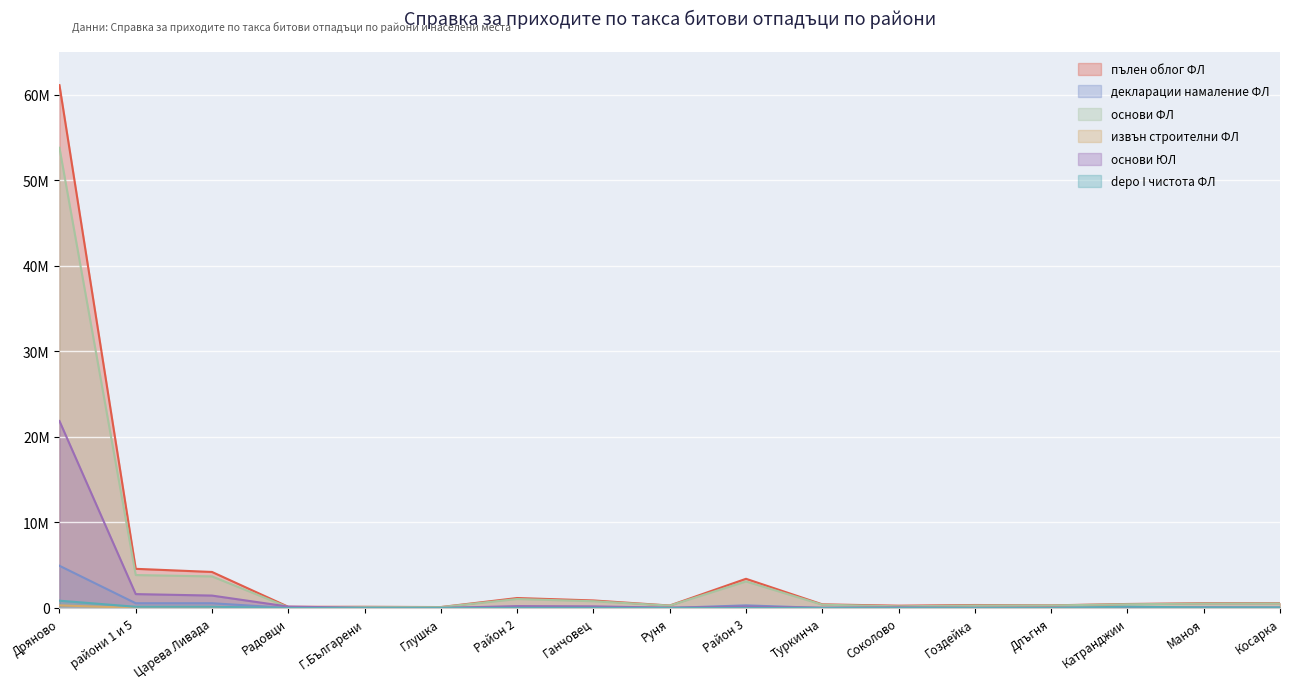

What is the label of the 13th point from the right?

Г.Българени